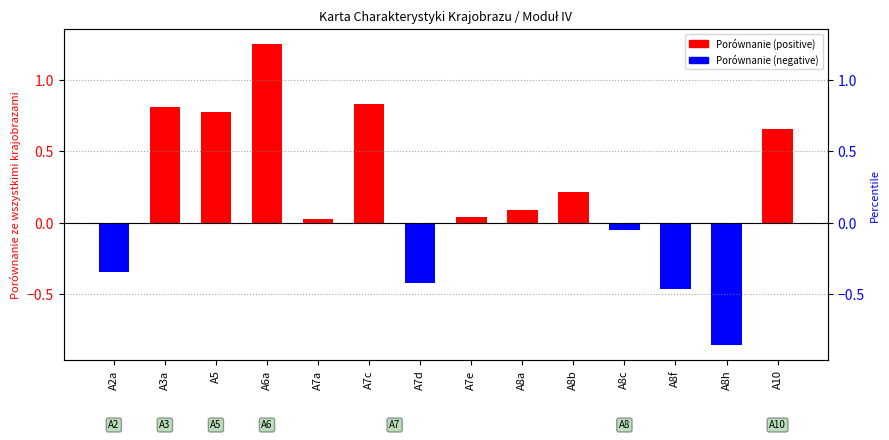

Reading left to right, list all the values displayed in this chart.

Porównanie (positive): A2a=0.0	A3a=0.8	A5=0.8	A6a=1.3	A7a=0.0	A7c=0.8	A7d=0.0	A7e=0.0	A8a=0.1	A8b=0.2	A8c=0.0	A8f=0.0	A8h=0.0	A10=0.7
Porównanie (negative): A2a=-0.3	A3a=0.0	A5=0.0	A6a=0.0	A7a=0.0	A7c=0.0	A7d=-0.4	A7e=0.0	A8a=0.0	A8b=0.0	A8c=-0.1	A8f=-0.5	A8h=-0.9	A10=0.0